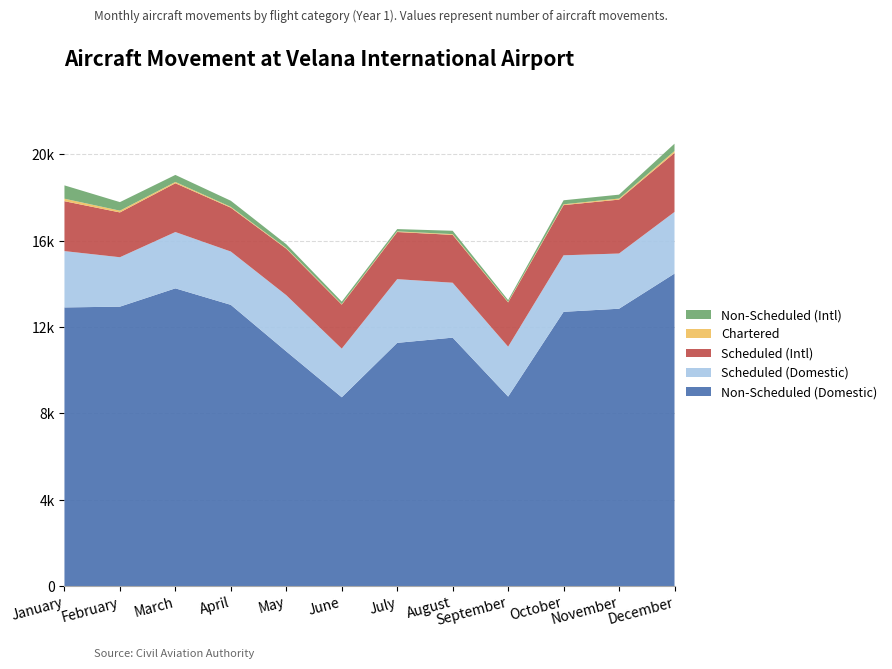

Reading left to right, transcribe all the data shown in this chart.

Non-Scheduled (Domestic): January=12912	February=12948	March=13796	April=13031	May=10874	June=8748	July=11270	August=11512	September=8781	October=12709	November=12852	December=14480
Scheduled (Domestic): January=2610	February=2290	March=2610	April=2470	May=2604	June=2254	July=2952	August=2544	September=2312	October=2618	November=2558	December=2856
Scheduled (Intl): January=2312	February=2076	March=2260	April=2032	May=2156	June=2040	July=2184	August=2218	September=2052	October=2326	November=2498	December=2736
Chartered: January=116	February=82	March=60	April=38	May=30	June=24	July=30	August=34	September=24	October=38	November=50	December=86
Non-Scheduled (Intl): January=618	February=396	March=326	April=284	May=176	June=114	July=106	August=156	September=84	October=186	November=180	December=342